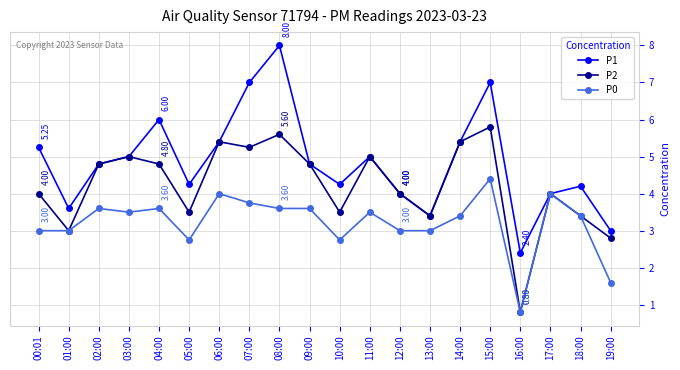

Which series changed the most between 04:00 and 18:00?

P1